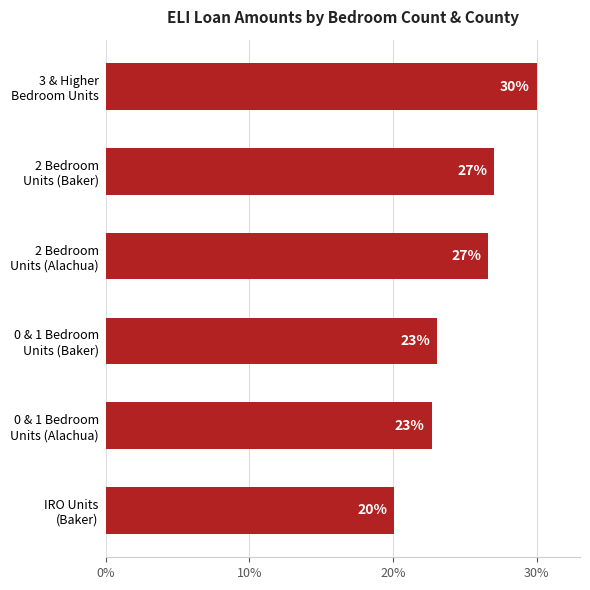

What is the value of the 5th bar from the top?

22.7